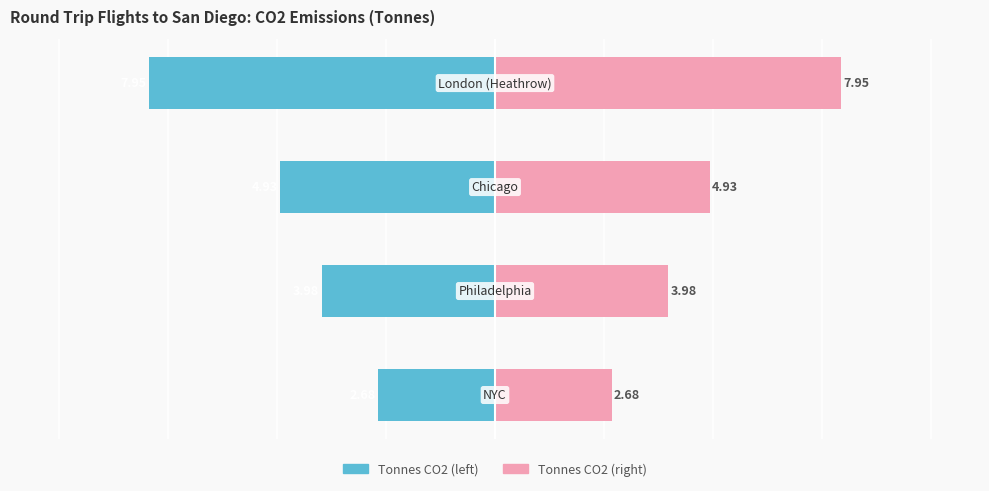

List the labels in order of value, smallest first.

3, 2, 1, 0